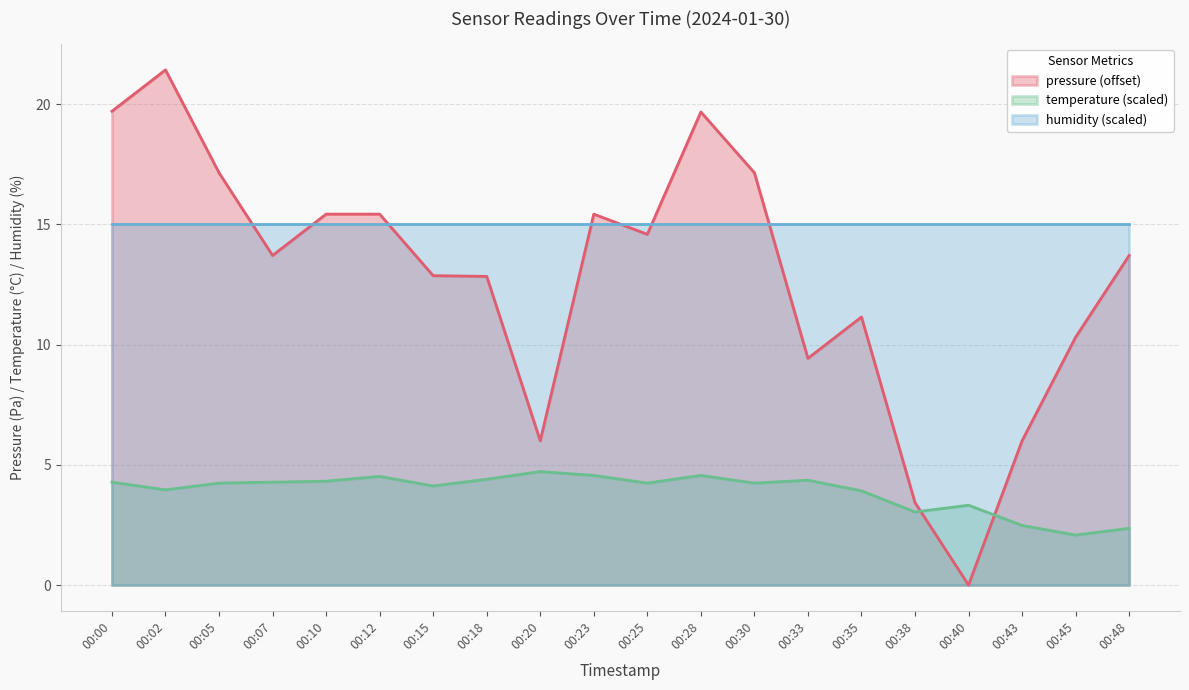

Which series has the largest range (max minus min)?

pressure (offset)